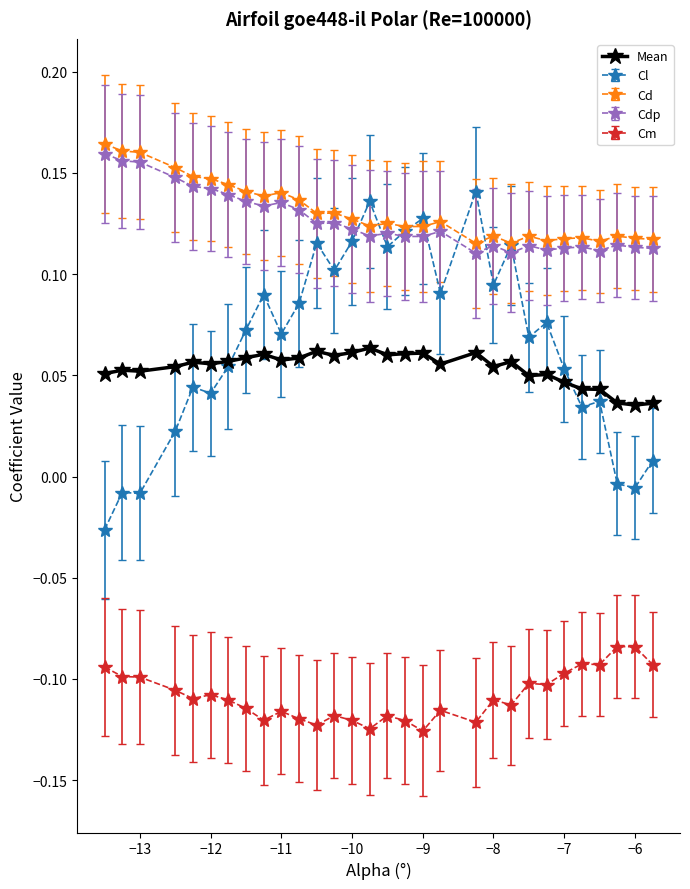

Which series has the widest spread of values?

Cl